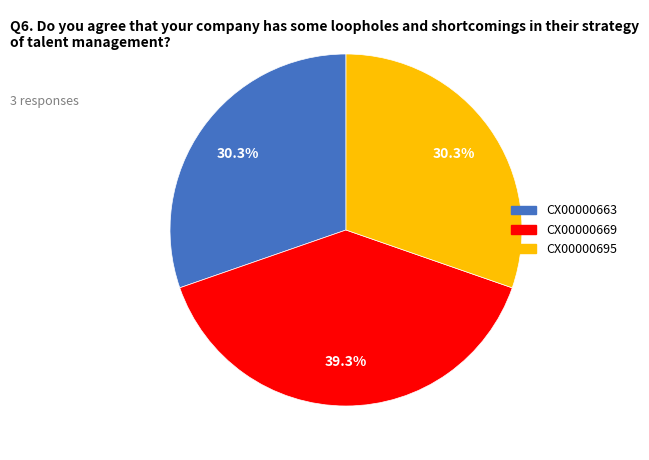

To the nearest percent, what is the average slice percentage?

33%